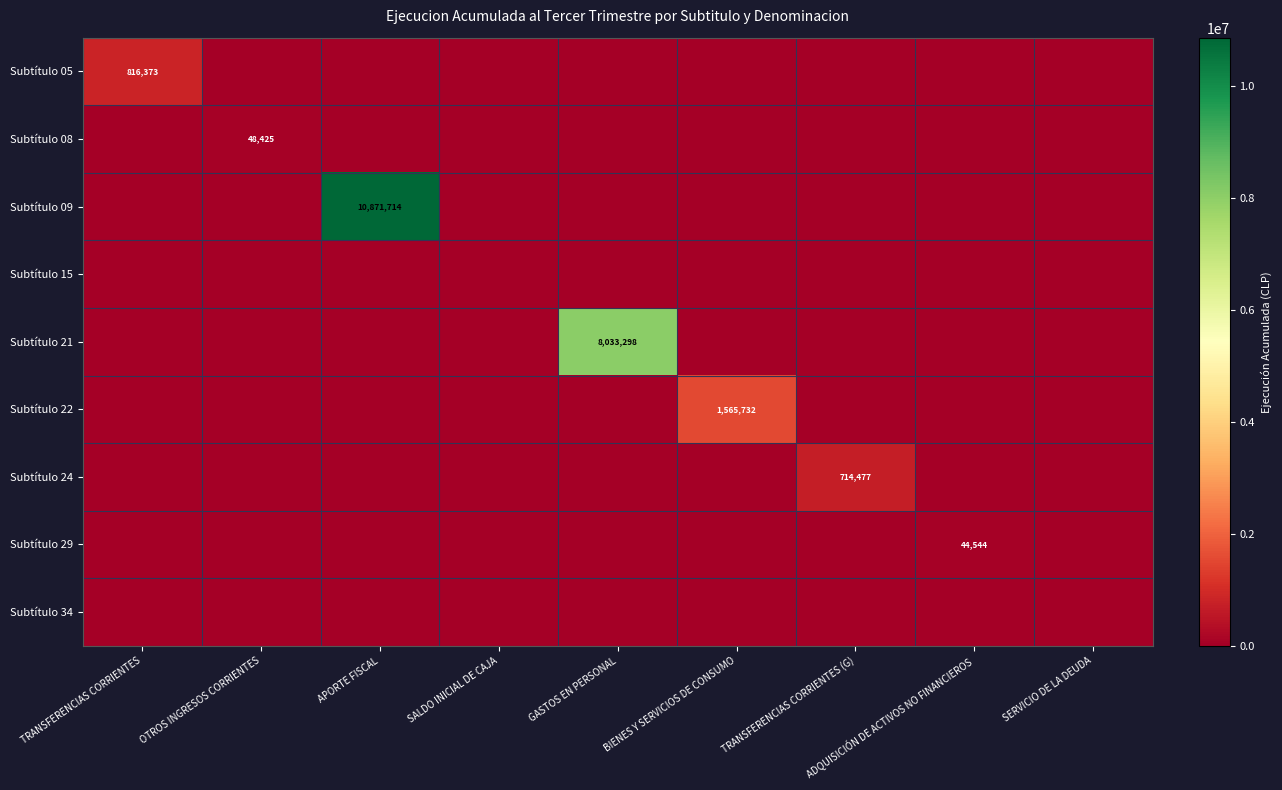

What is the average value of the Subtítulo 22 series?

173970